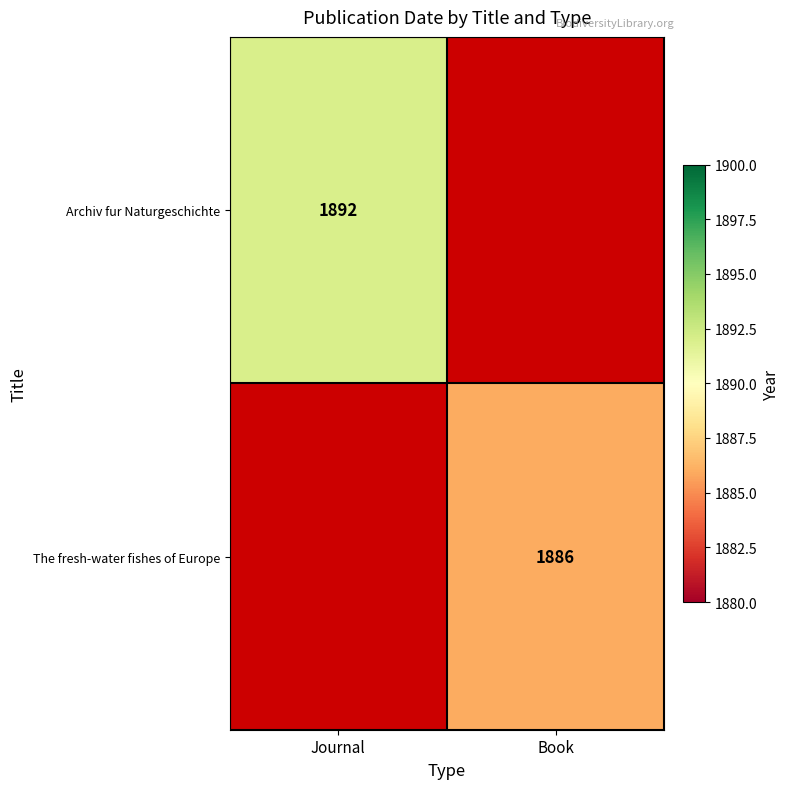

The Archiv fur Naturgeschichte series shows 1892 at Journal. True or false?

True